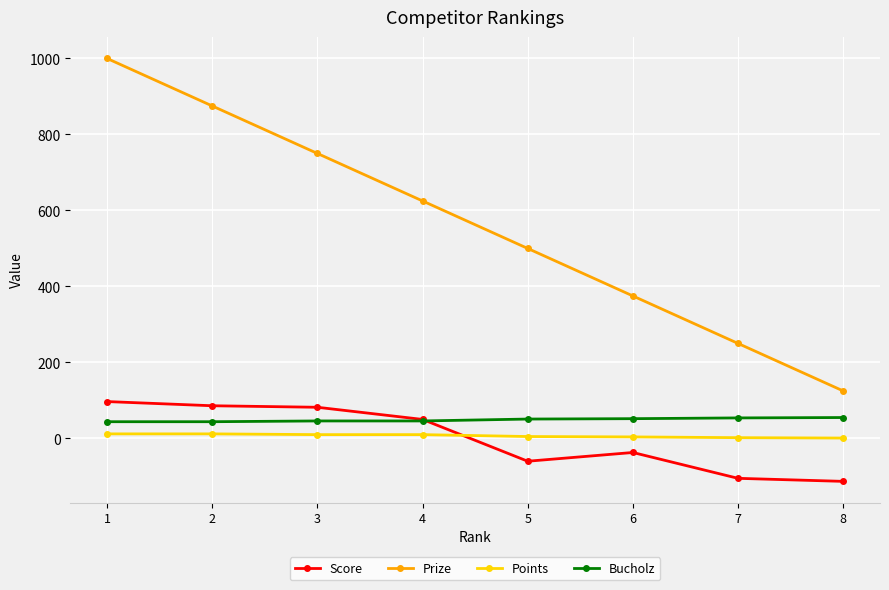

Which series changed the most between 5 and 8?

Prize